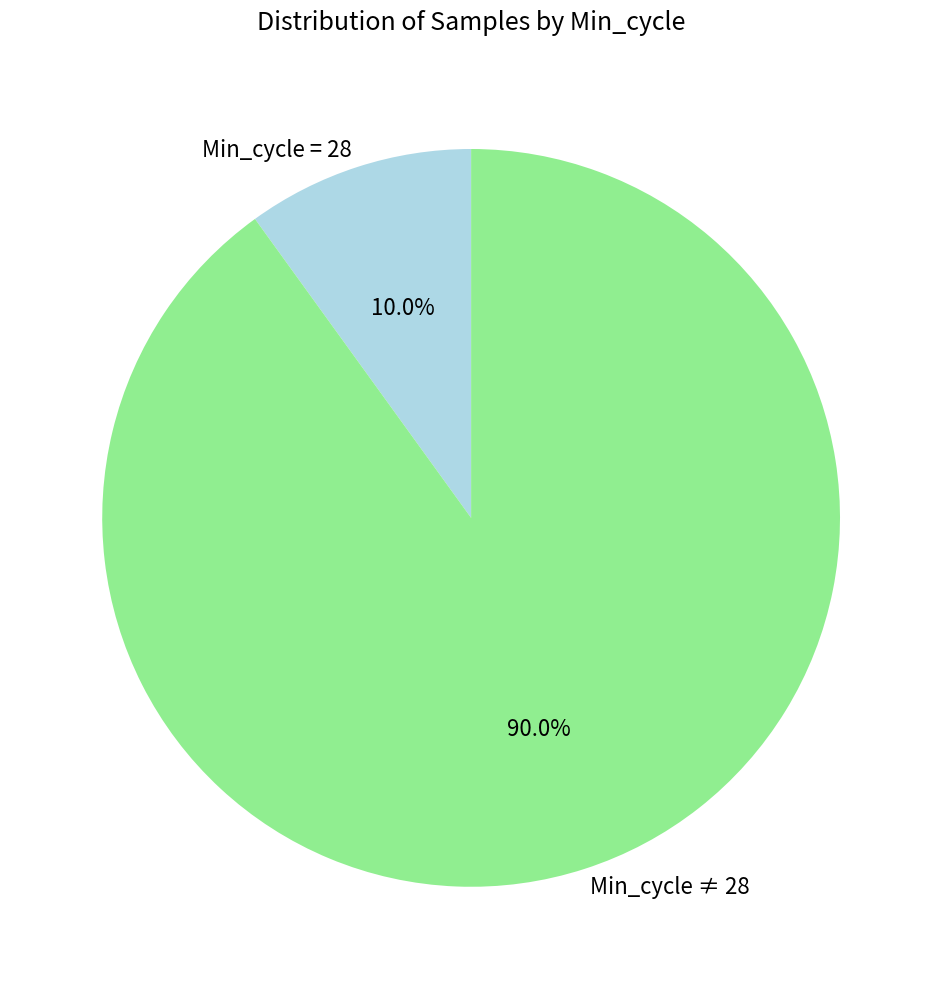

Between Min_cycle = 28 and Min_cycle ≠ 28, which is larger?

Min_cycle ≠ 28